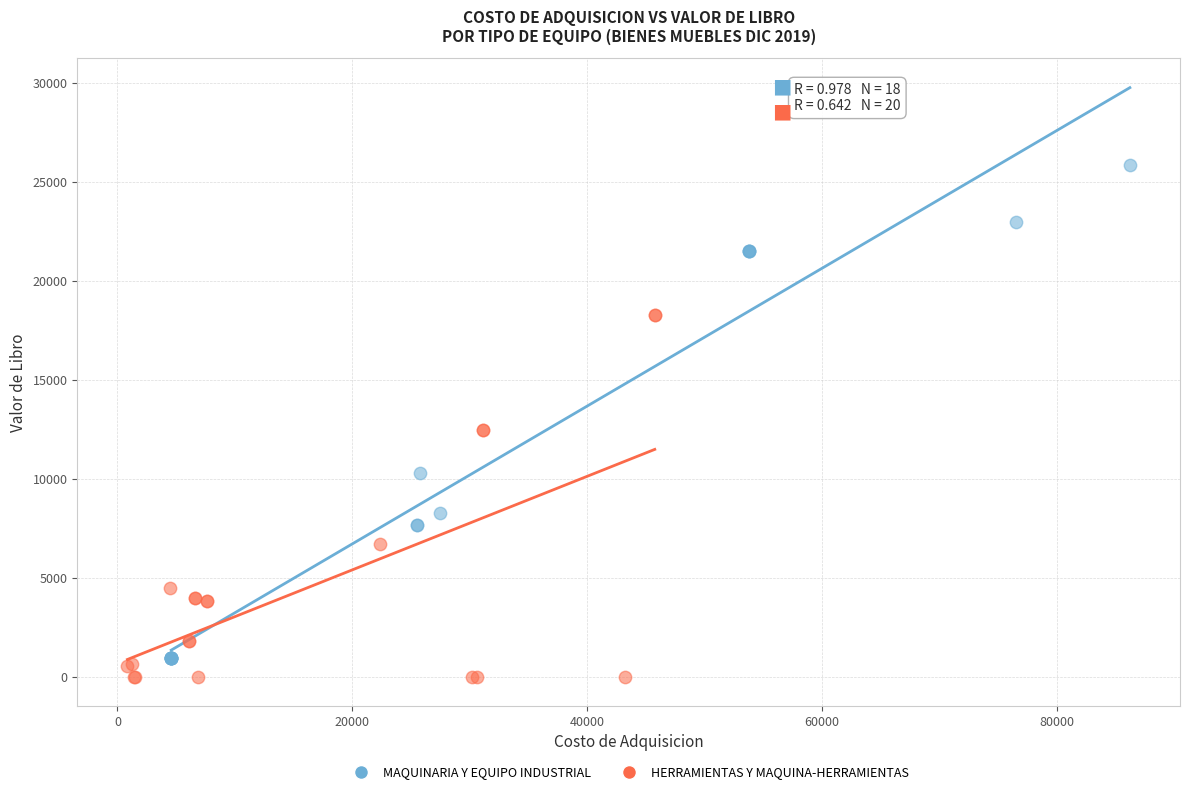

Which series contains the highest Y value?

MAQUINARIA Y EQUIPO INDUSTRIAL